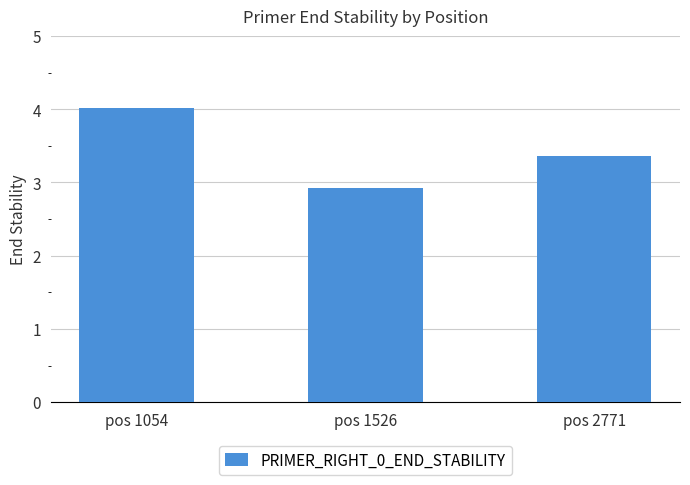

The chart shows a value of 2.9 at pos 1526. True or false?

True